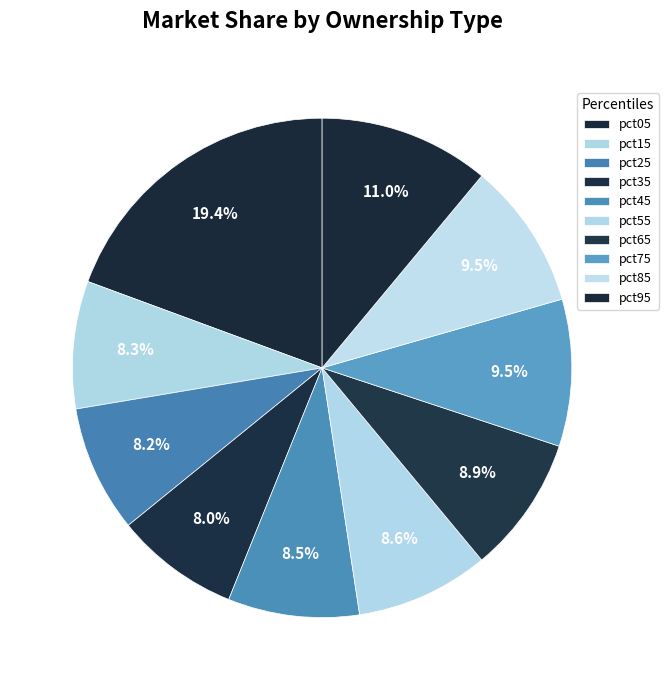

What percentage is the pct05 slice, to the nearest percent?

19%